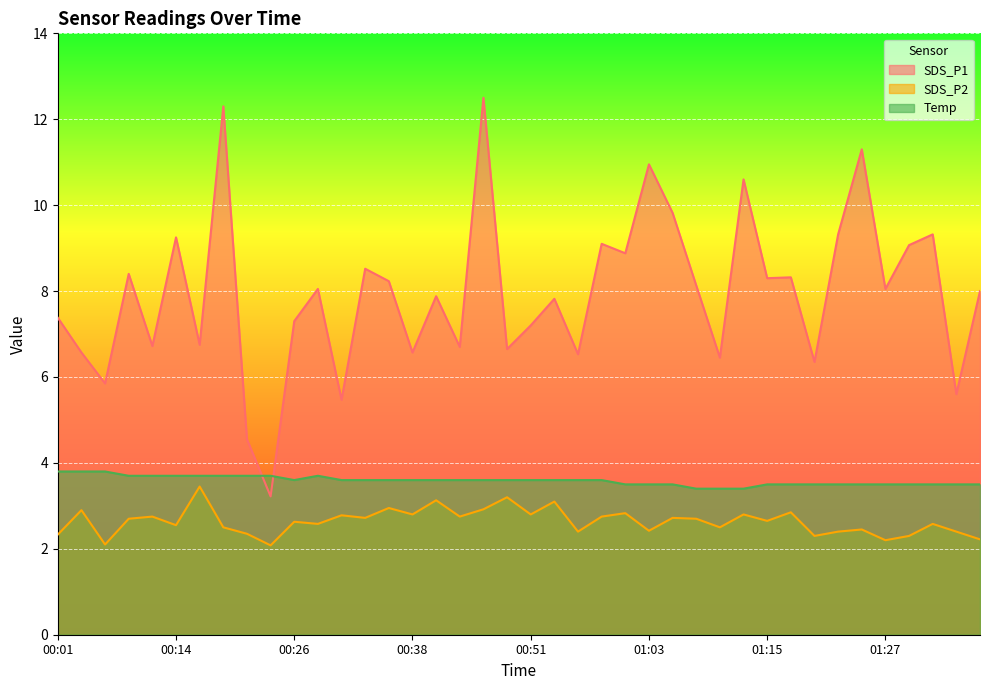

At which category does SDS_P2 reach its first local valley?

00:06